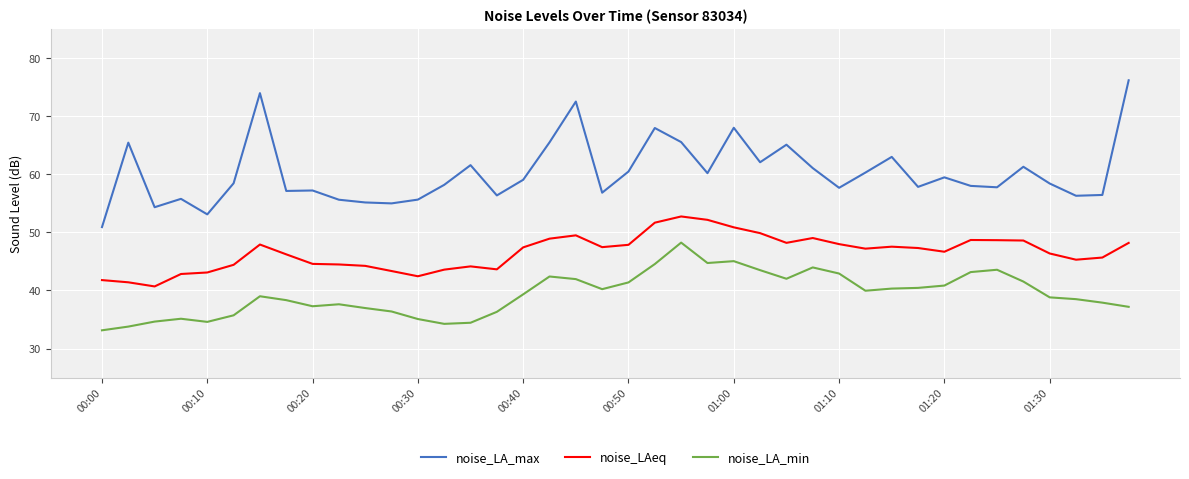

Which series has the widest spread of values?

noise_LA_max